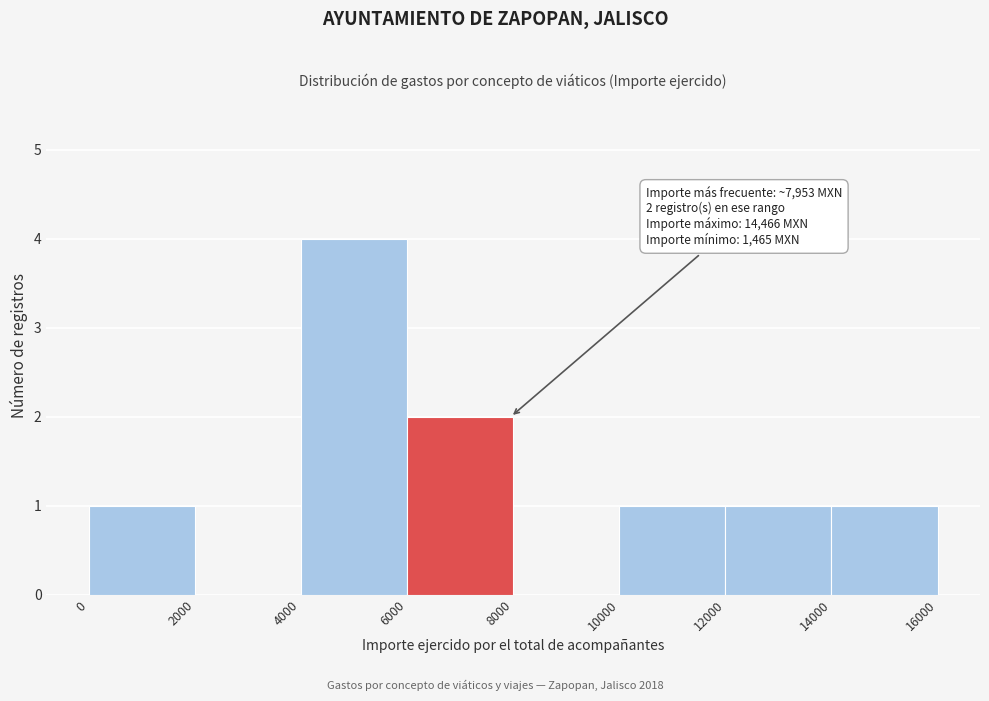

Which range on the x-axis has the tallest bar?

4000 to 6000